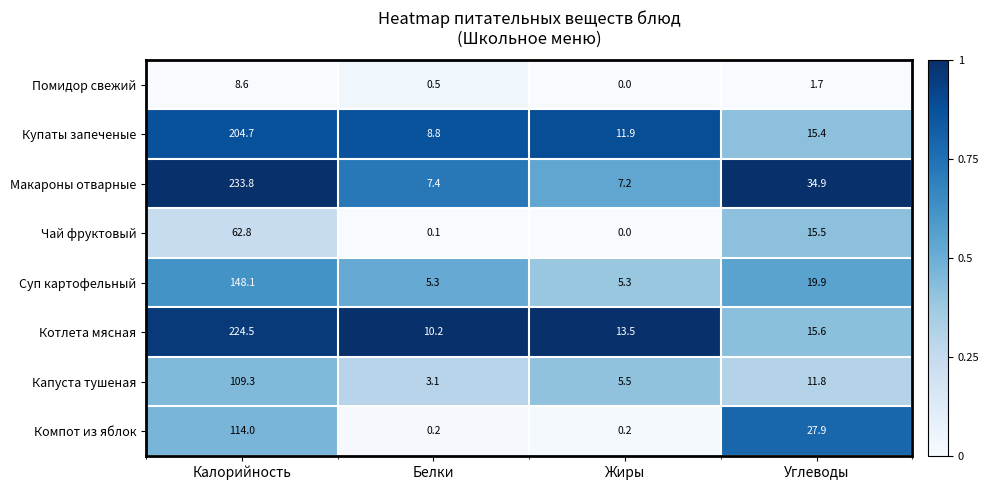

Is the value of Капуста тушеная at Белки greater than the value of Чай фруктовый at Белки?

Yes